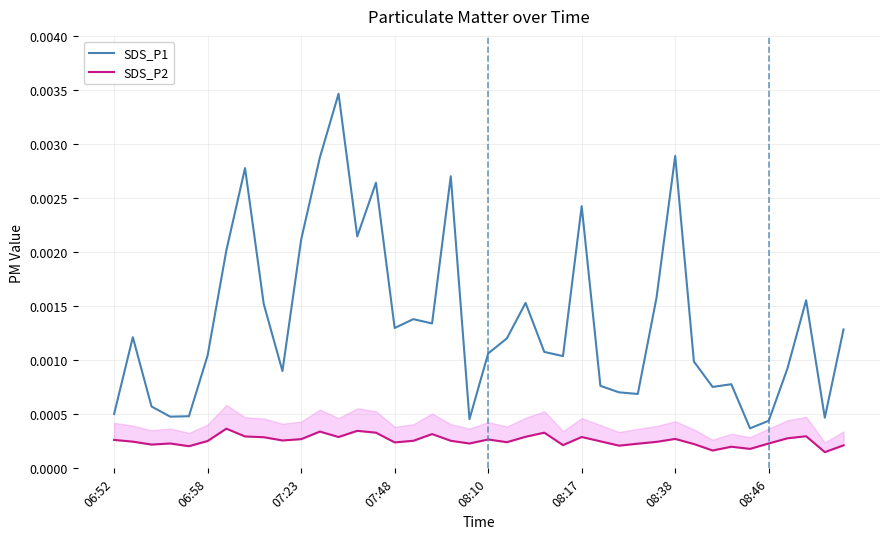

Which series has the largest total across all categories?

SDS_P1